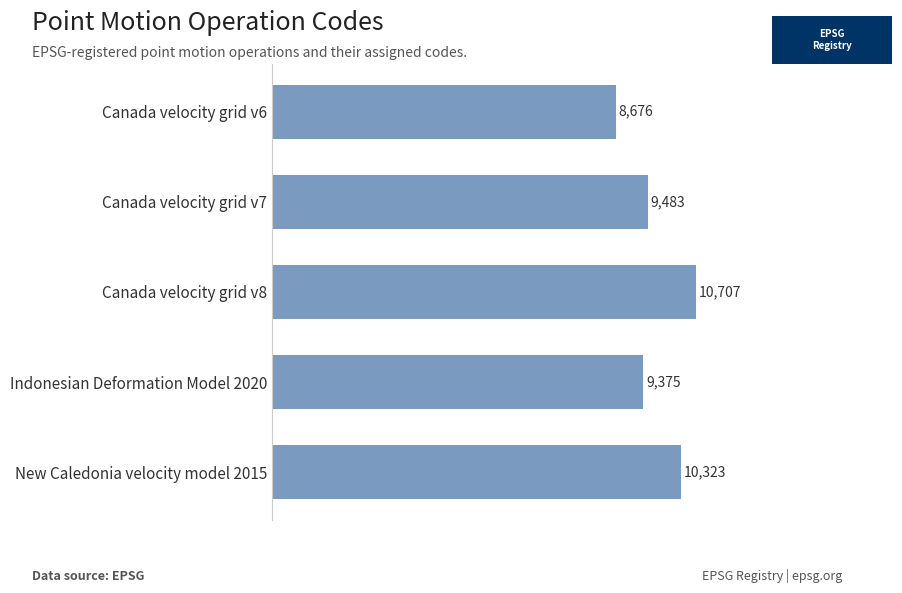

What is the sum of all values?

48564